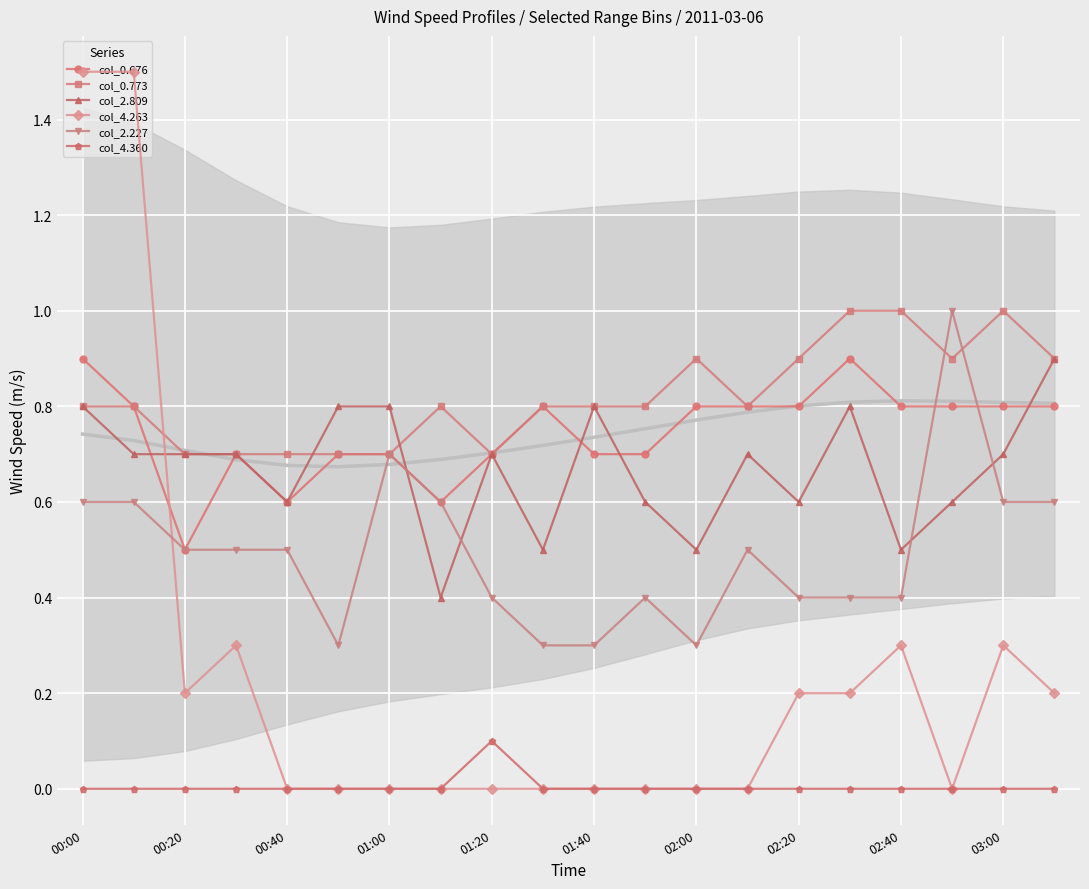

What is the minimum value for col_0.676?

0.5